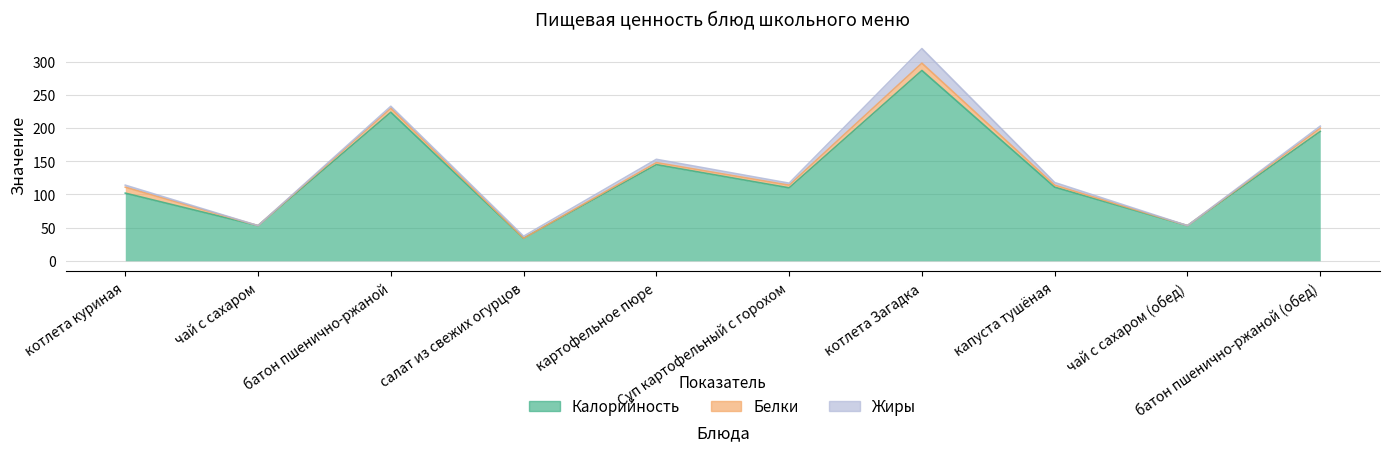

What is the label of the 3rd point from the right?

капуста тушёная